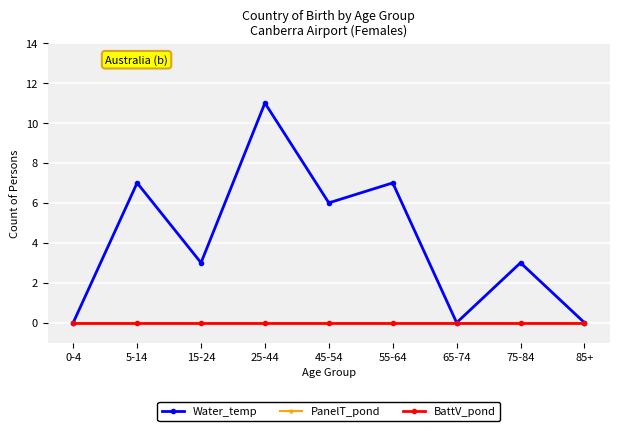

Which series has the largest total across all categories?

Water_temp